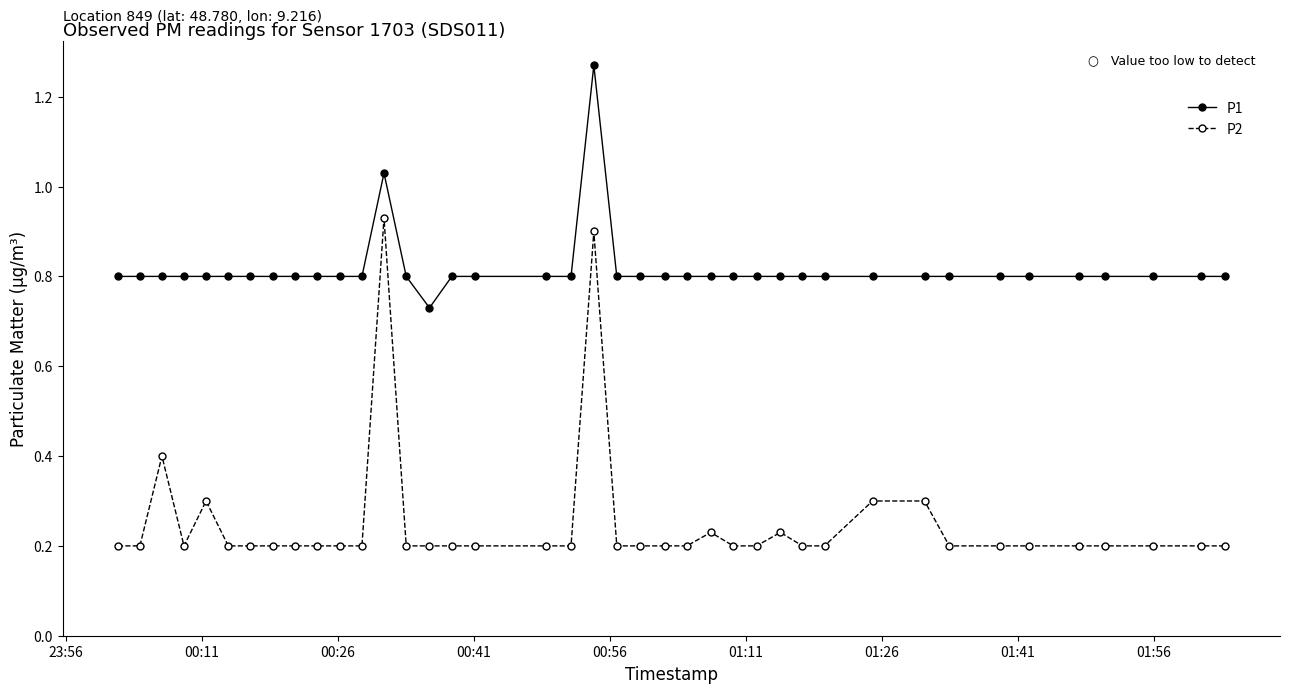

True or false: P2 and P1 intersect in this chart.

False